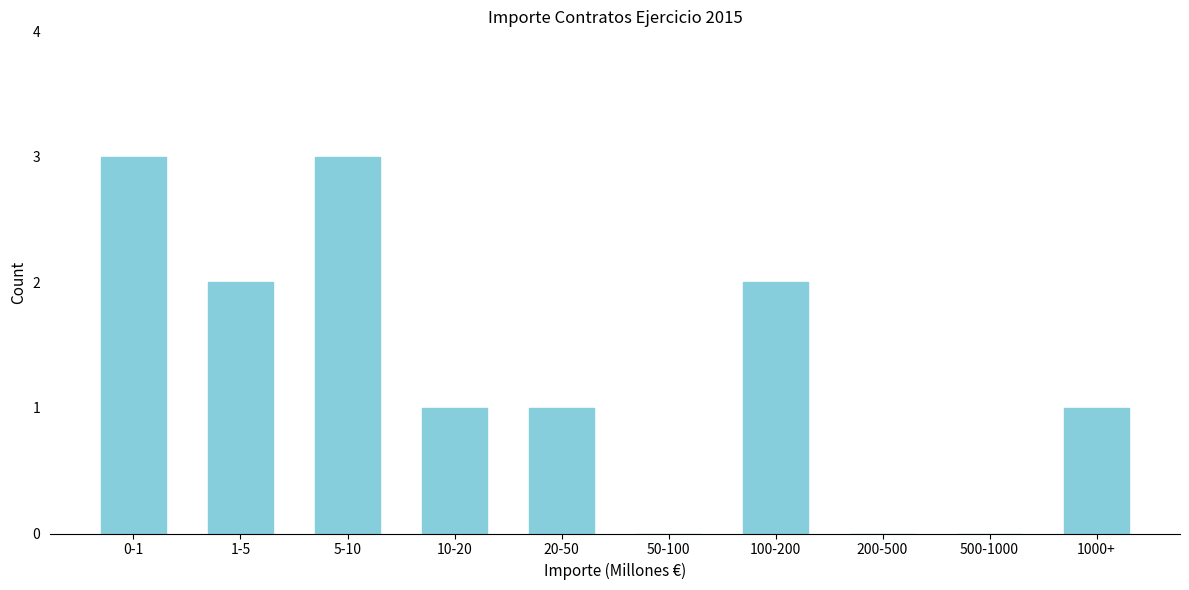

Reading left to right, list all the values displayed in this chart.

0-1=3	1-5=2	5-10=3	10-20=1	20-50=1	50-100=0	100-200=2	200-500=0	500-1000=0	1000+=1